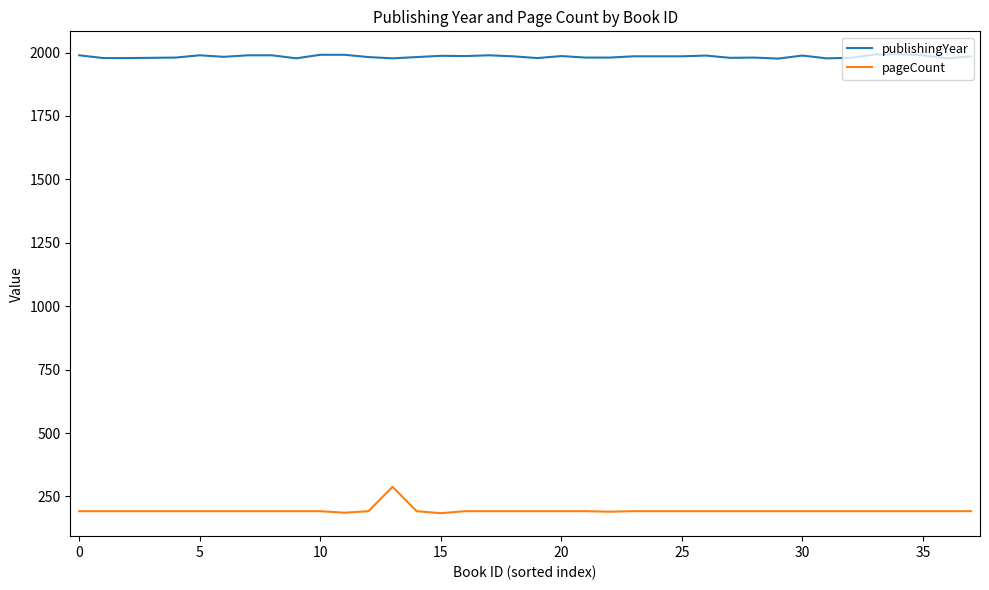

What is the maximum value shown in the chart?

1993